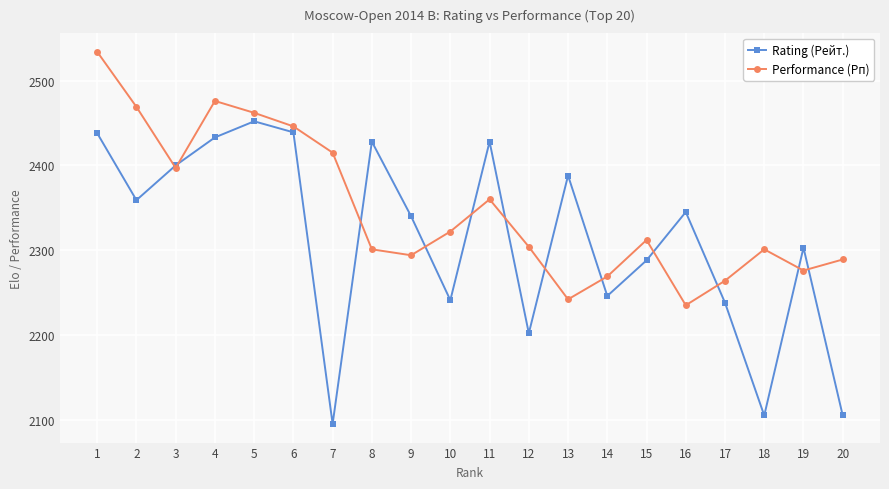

True or false: Performance (Рп) has more than 2 points higher than both neighbors.

True